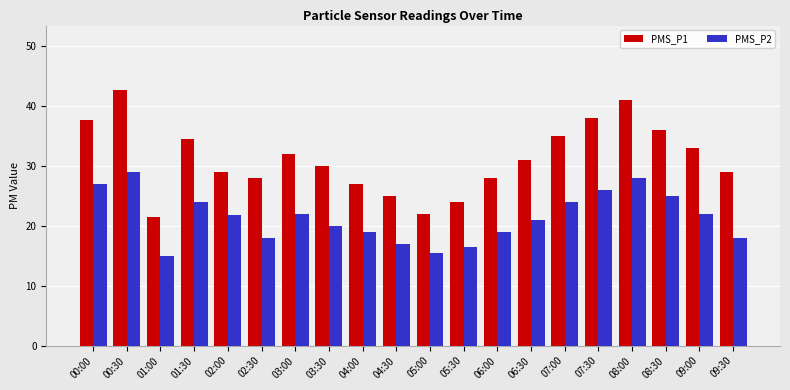

At which label does PMS_P2 first exceed 21?

00:00